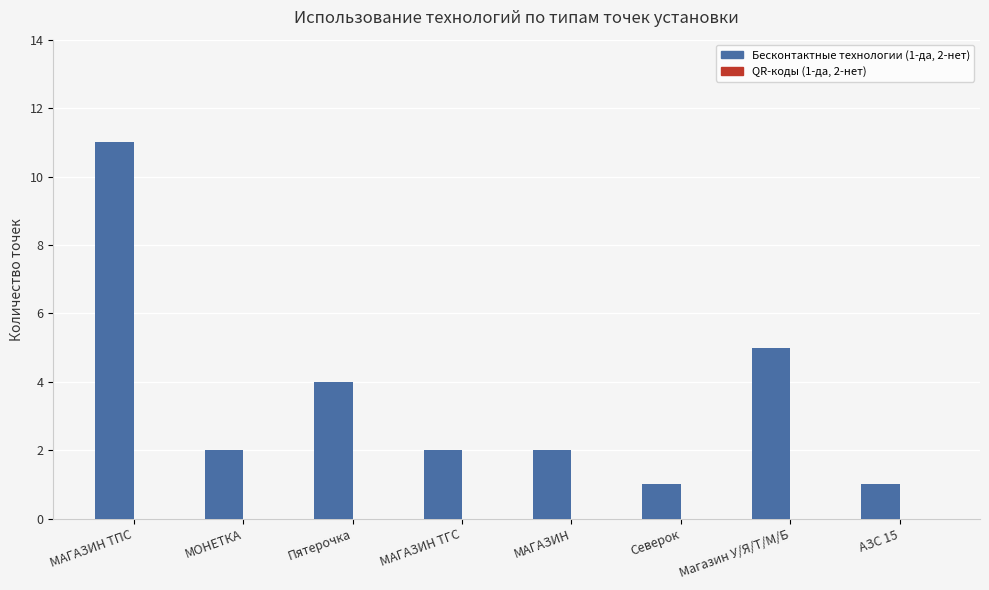

Where is the data nearest to the value 6?

Магазин У/Я/Т/М/Б